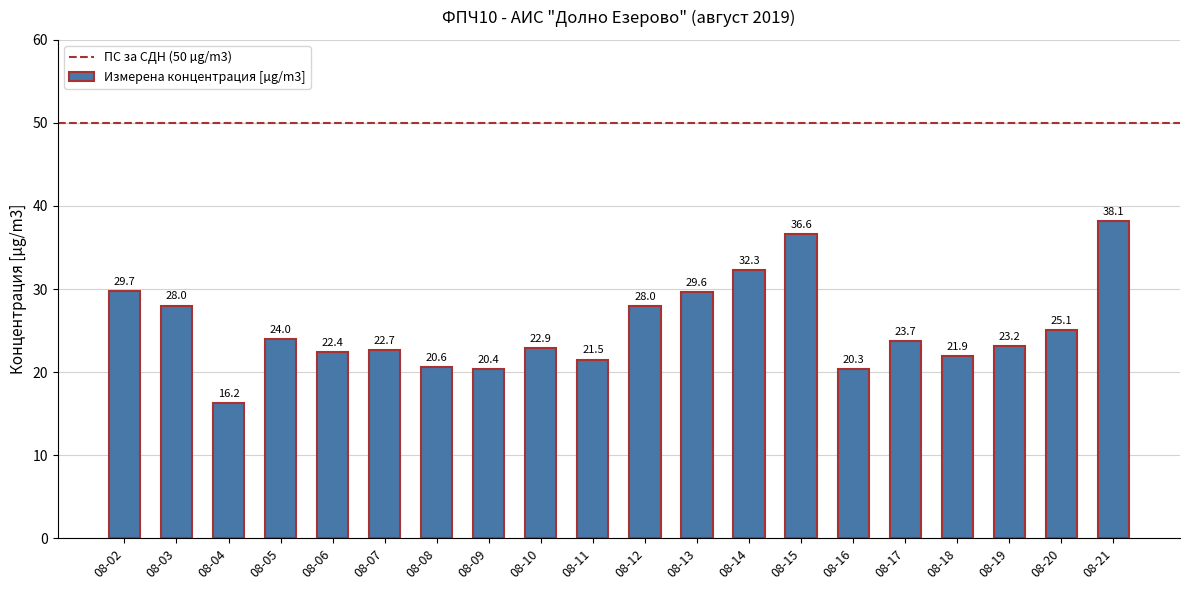

What is the ratio of the value at 08-07 to the value at 08-05?

0.9